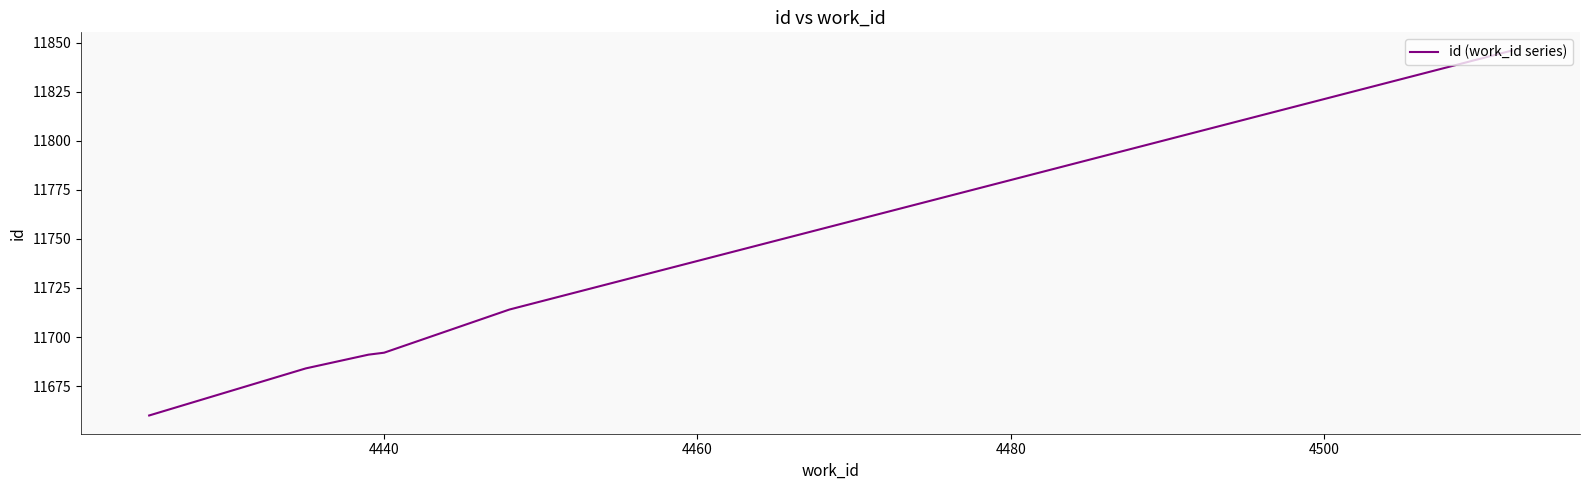

What is the greatest value displayed?

11846